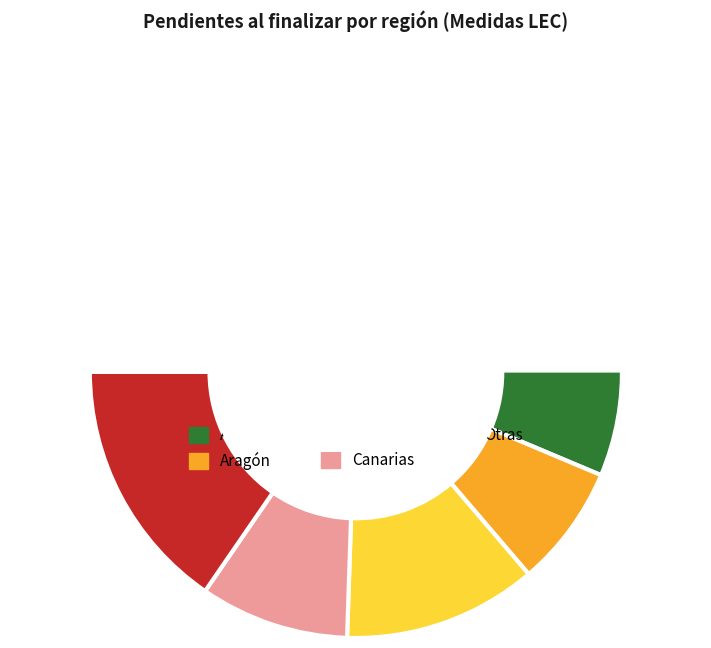

Is there a majority slice in this chart?

No